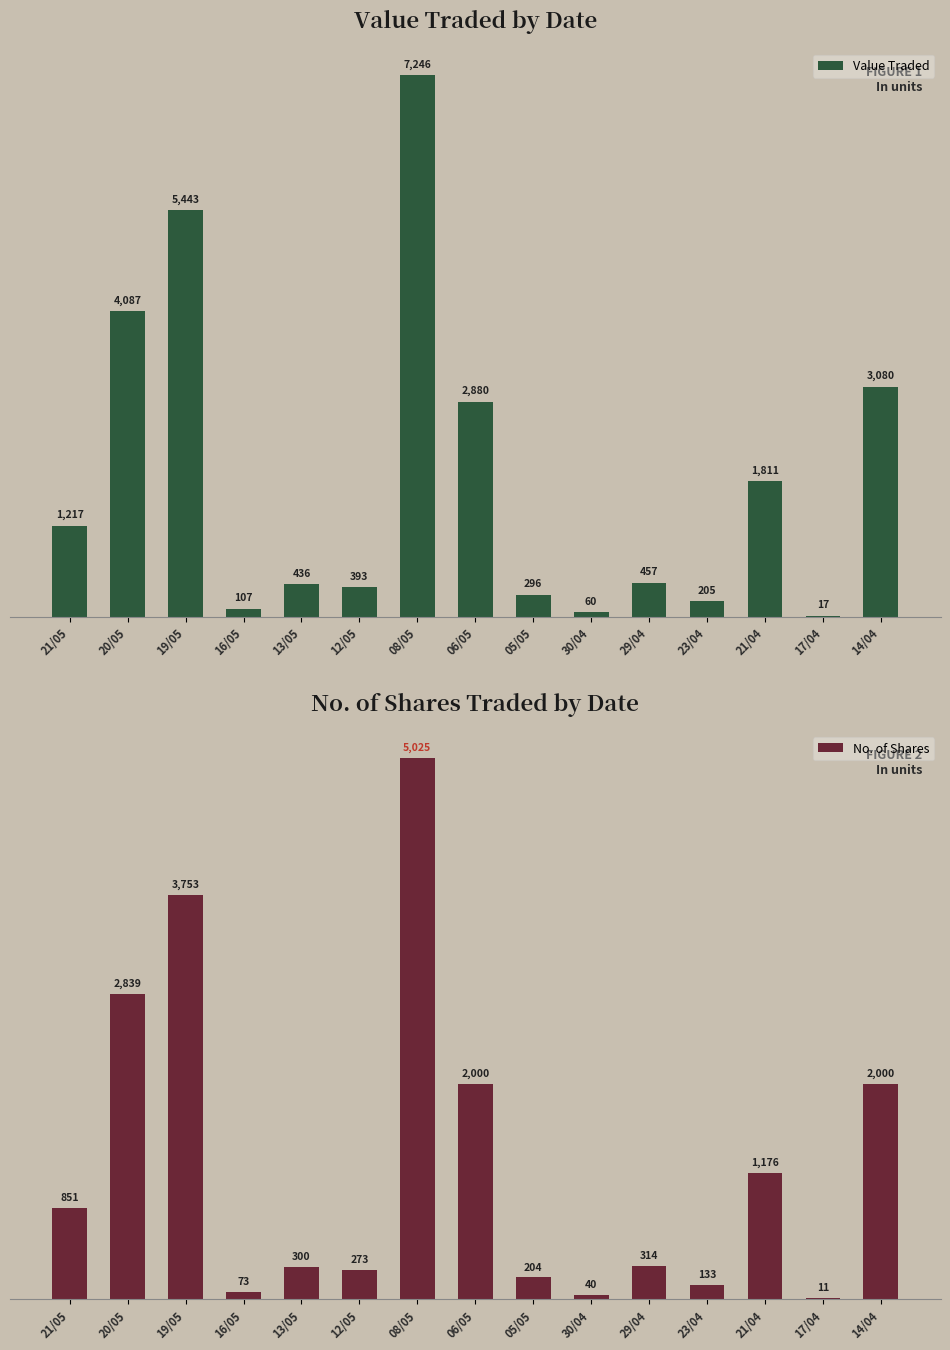

Is it true that Value Traded equals 107 at 16/05?

True